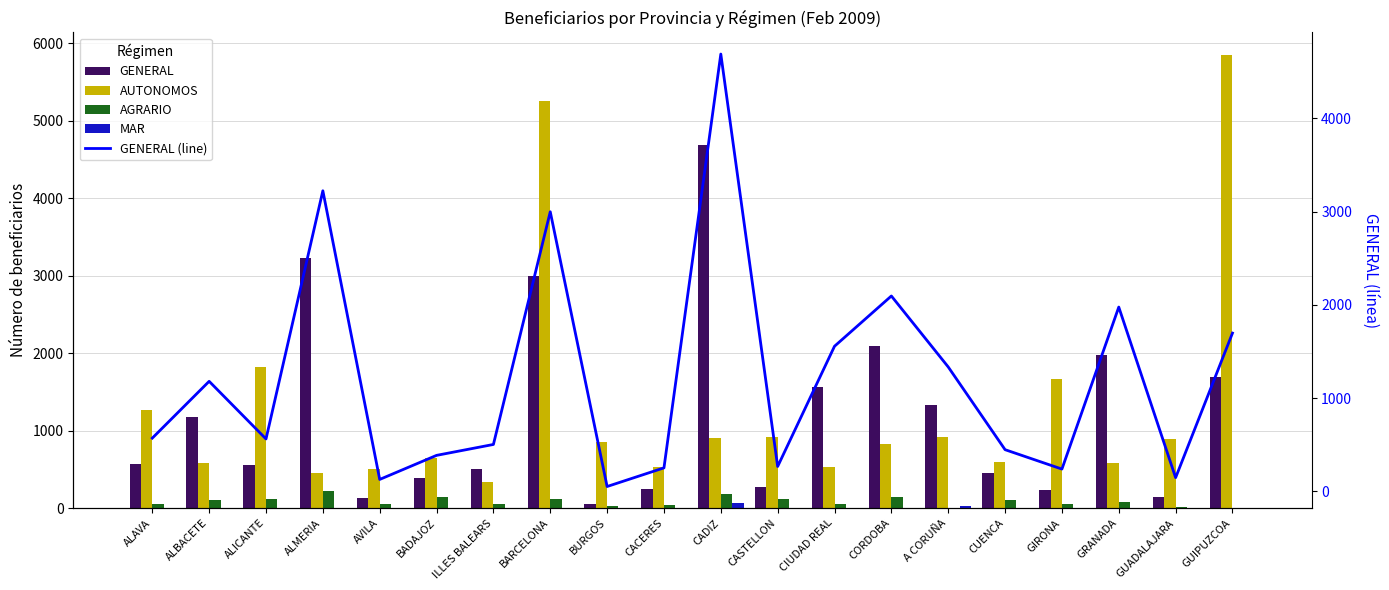

Which category has the highest value across all series?

GUIPUZCOA